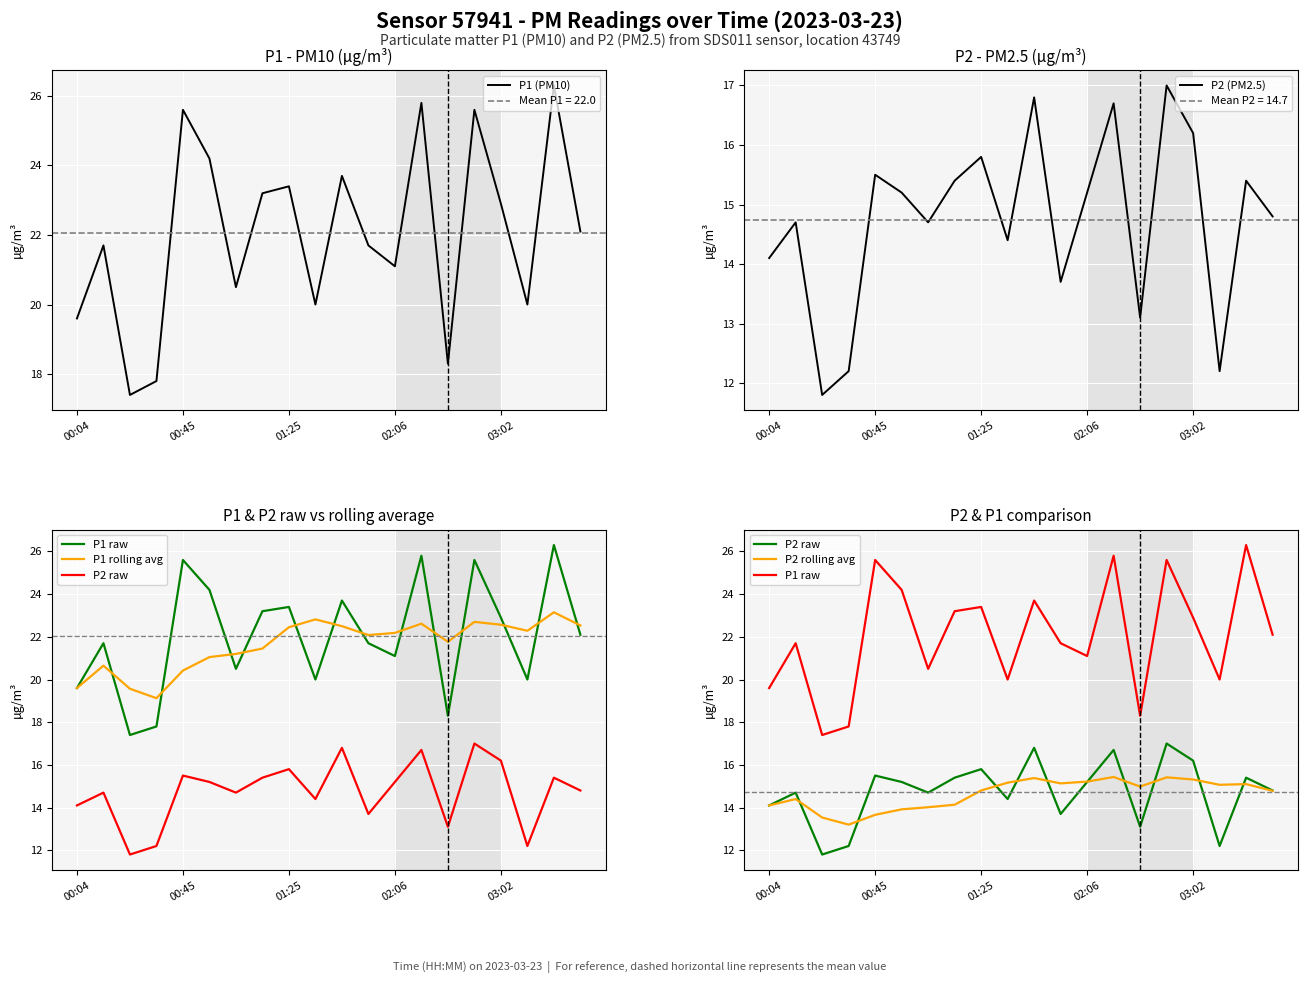

What is the minimum value for P2 (PM2.5)?

11.8